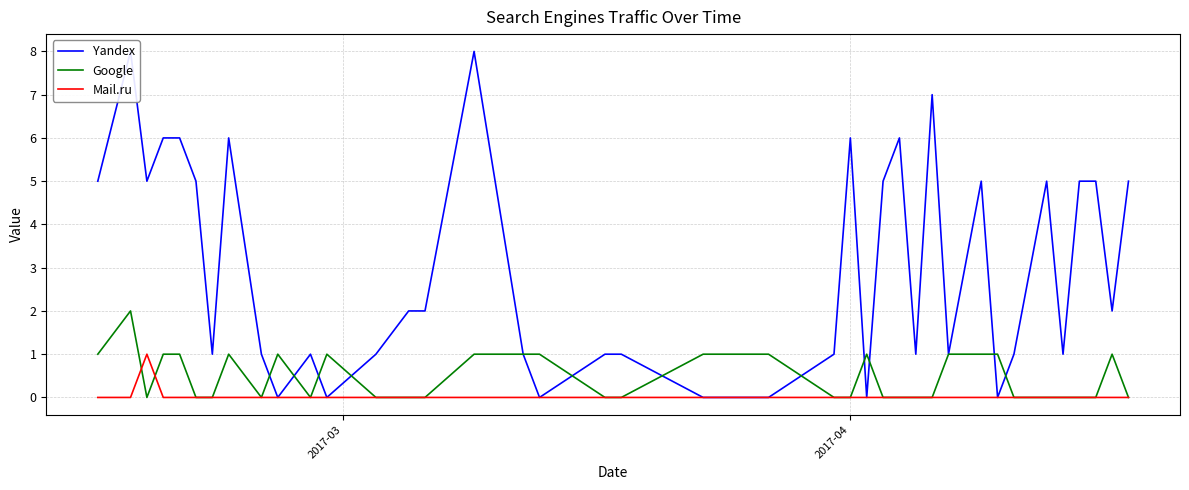

True or false: Google and Mail.ru intersect in this chart.

True